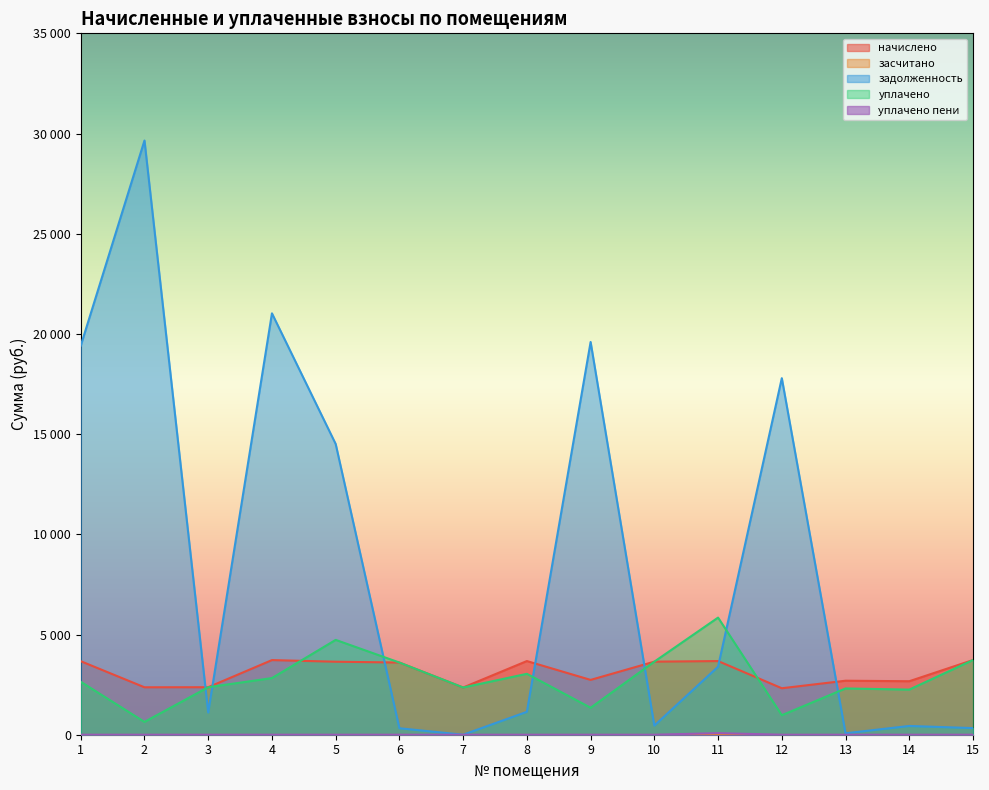

What is the difference between the уплачено values at 1 and 12?

1669.0